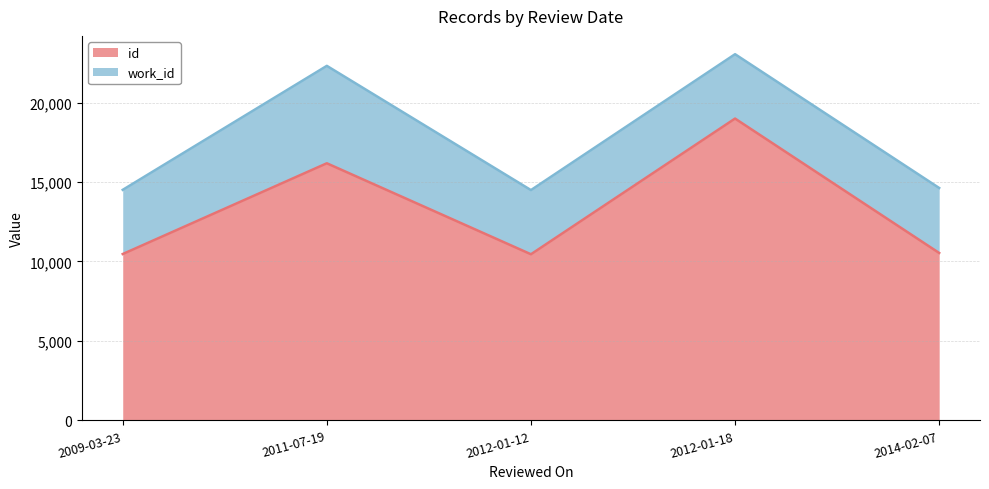

Reading left to right, extract all data points from this chart.

10469	16180	10455	18994	10536